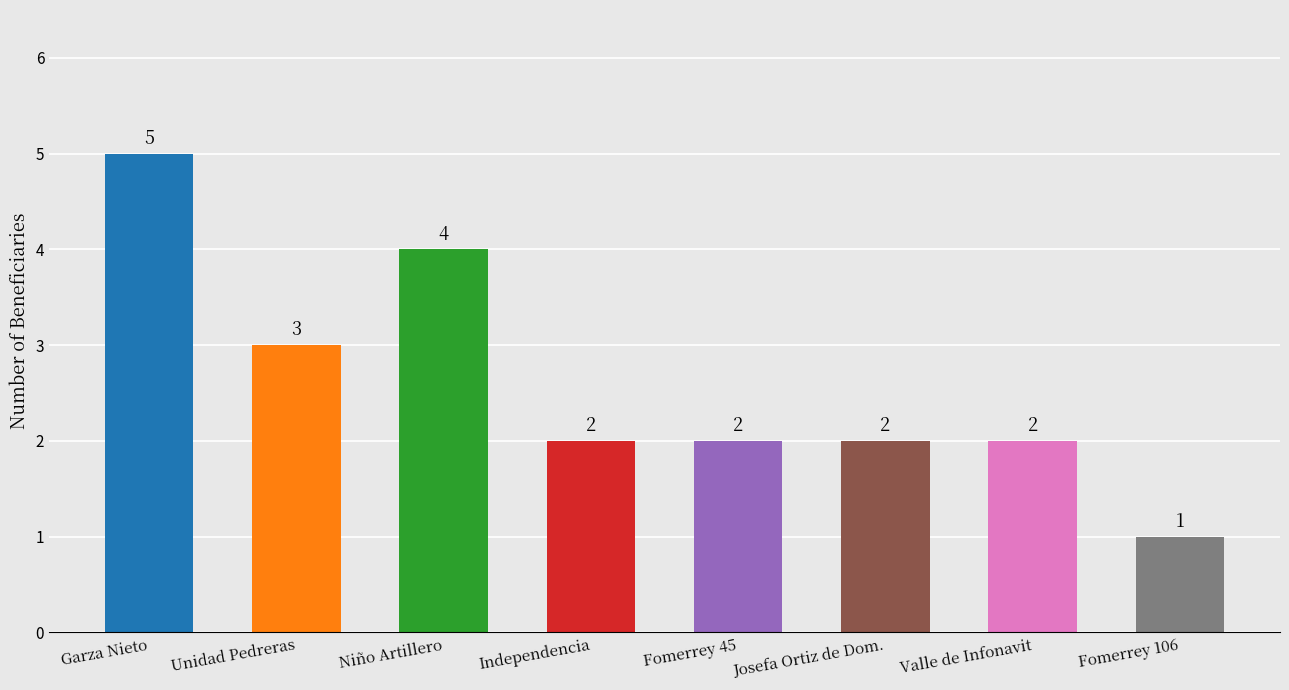

Does the chart contain any negative values?

No